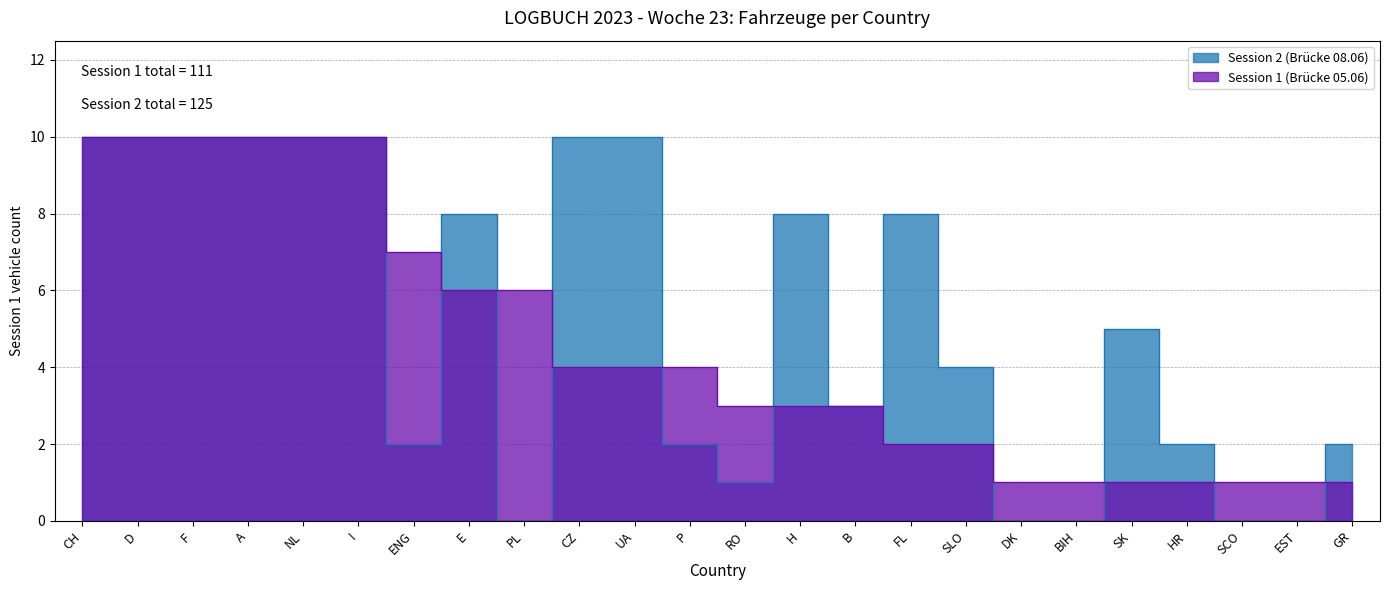

What is the label of the 3rd point from the left?

F